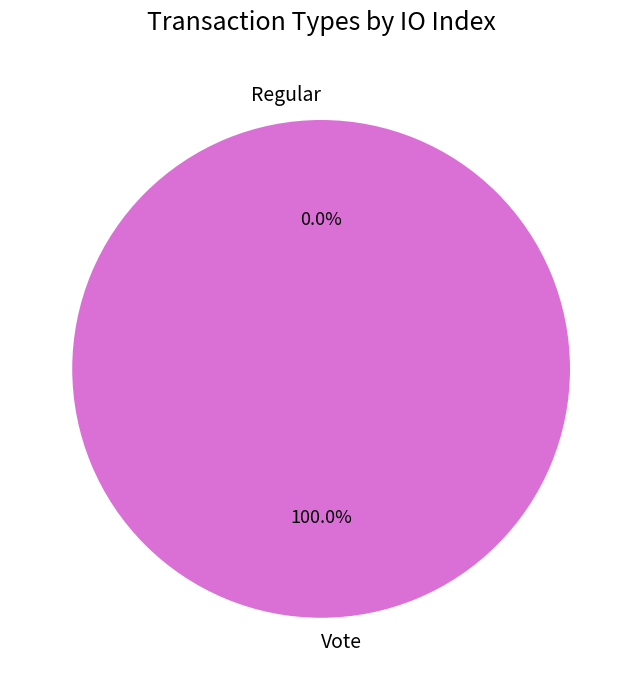

Which category has the smallest portion of the pie?

Regular